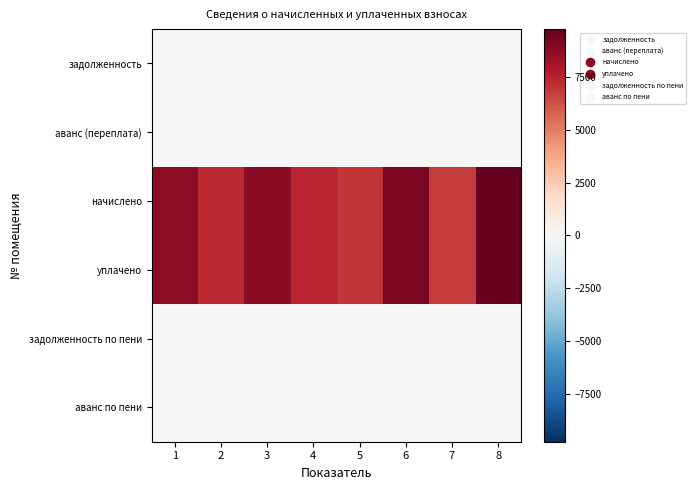

At which category is the sum across all series the highest?

8